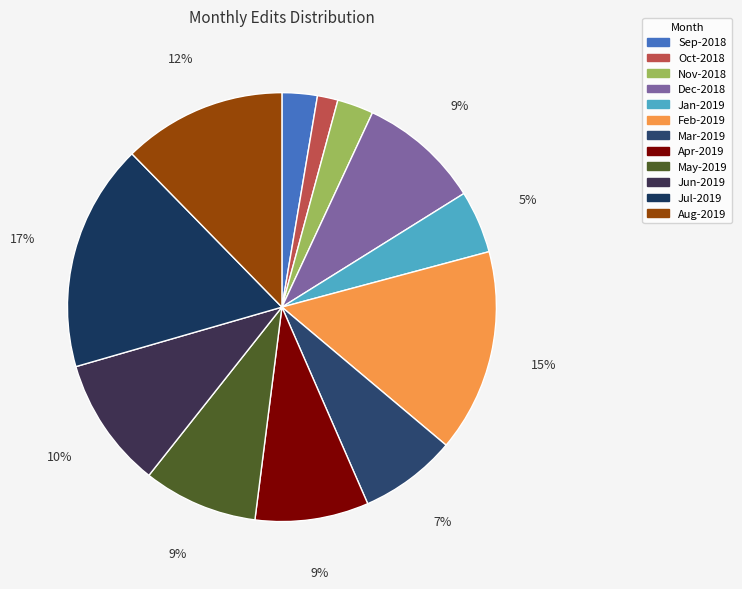

Do Apr-2019 and Feb-2019 together represent more than half of the pie?

No